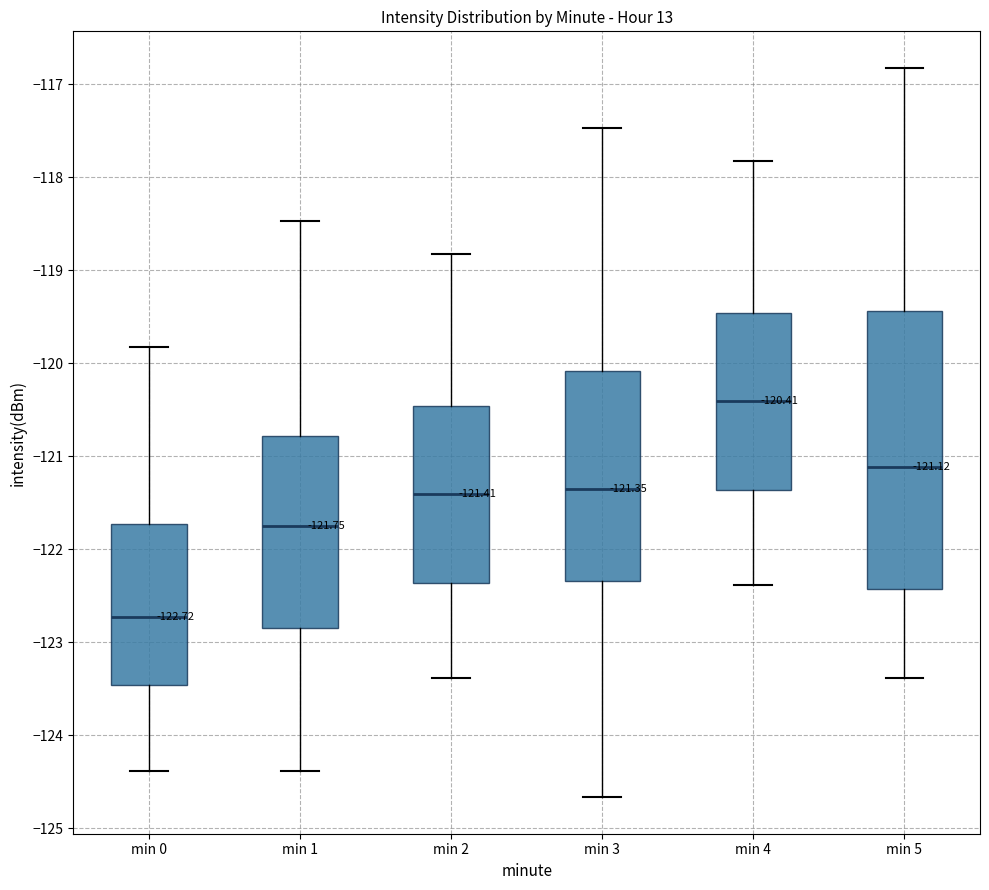

Which box is the tallest, from its lower edge to its upper edge?

min 5